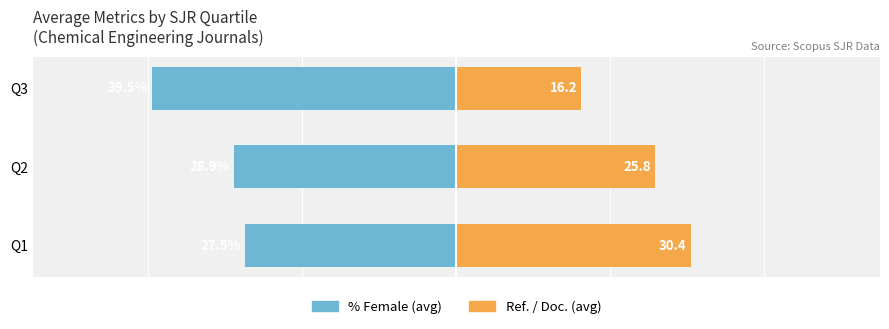

What is the value of the Ref./Doc. (avg) bar at the 2nd from the left?

25.8